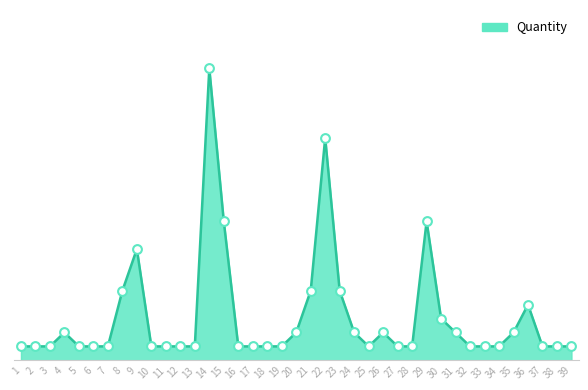

Is this an area chart (filled region under the line)?

Yes